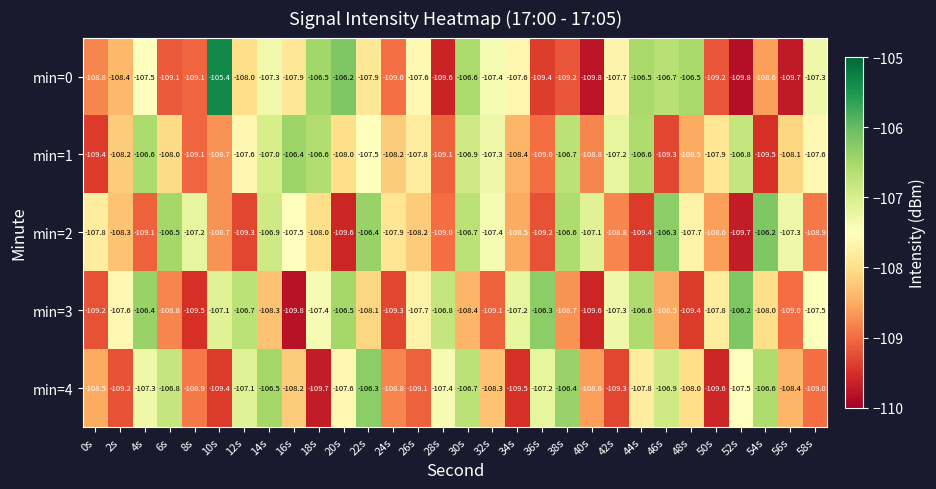

What is the approximate value of min=1 at 52s?

-106.8